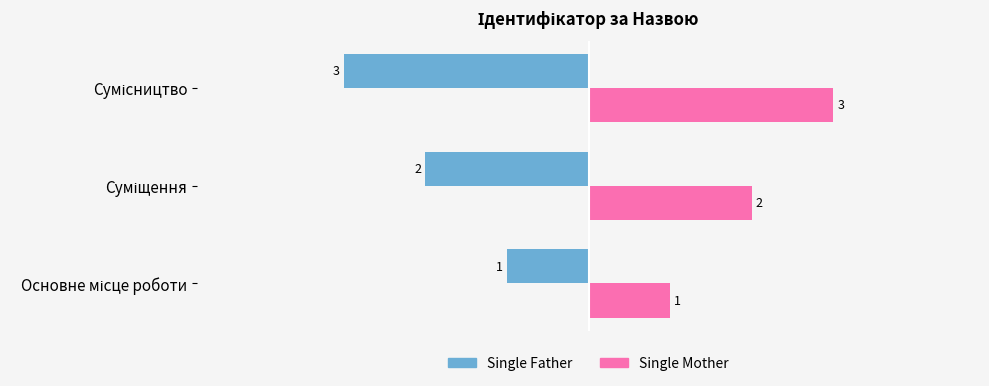

At how many categories does at least one series exceed 0?

3